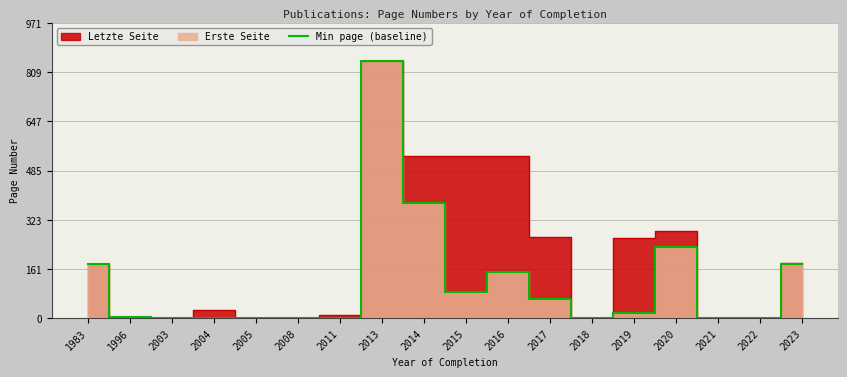

The value at 2005 is 0. True or false?

True